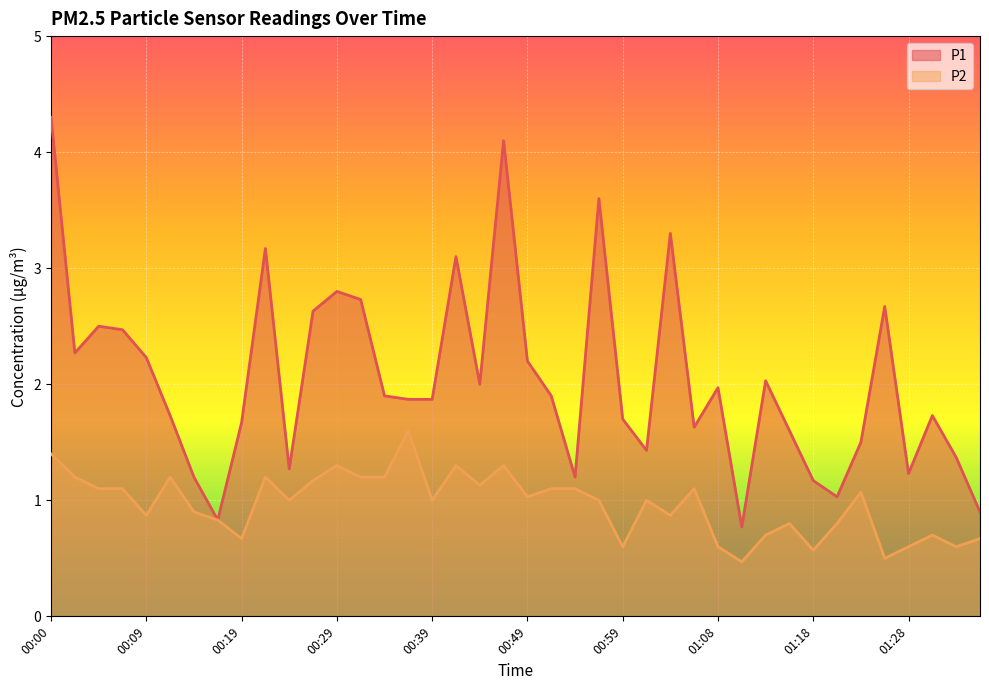

At which category is the sum across all series the highest?

00:00